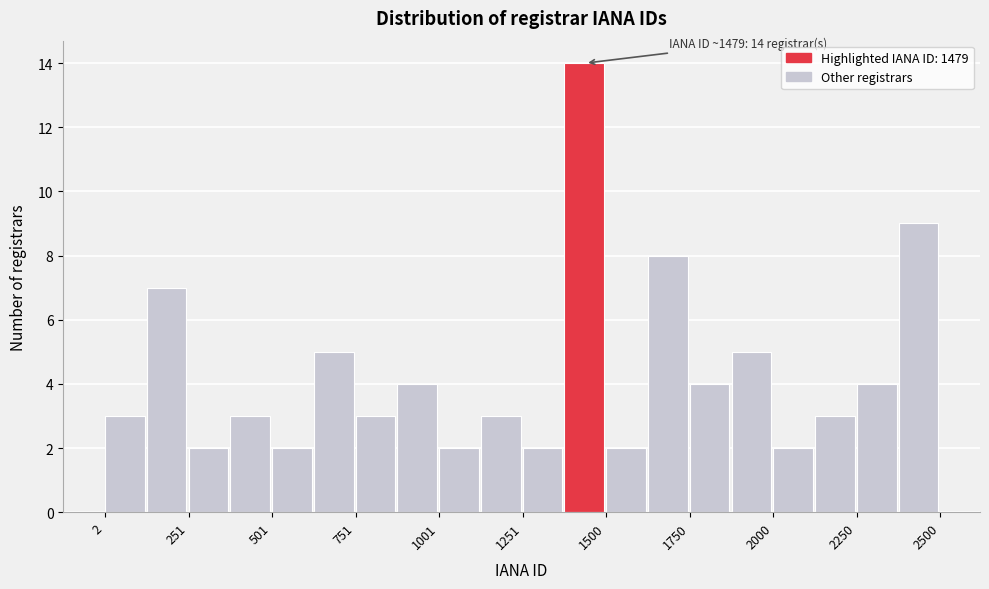

Read against the x-axis, roughly where is the centre of the tallest bar?

1450